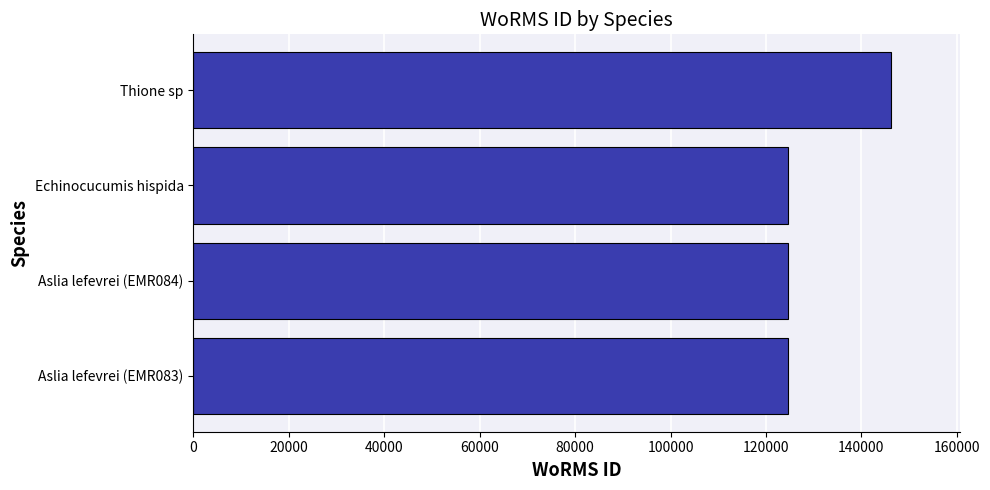

What is the greatest value displayed?

146116